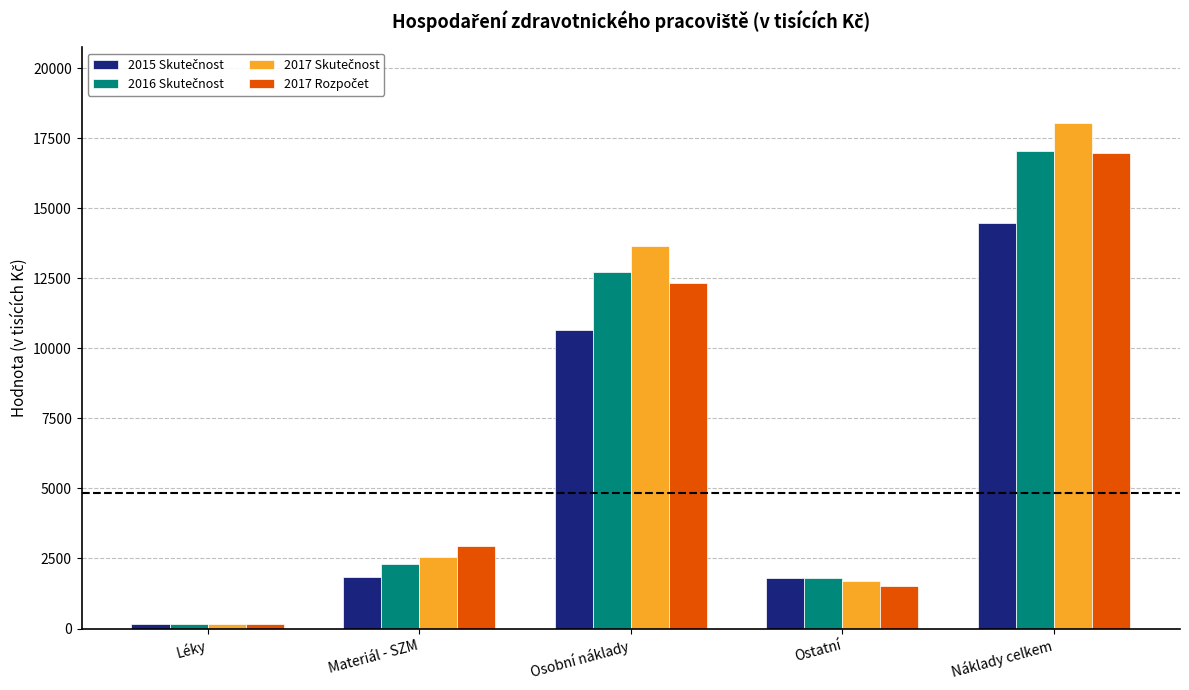

What is the difference between the highest and lowest values at Materiál - SZM?

1088.6